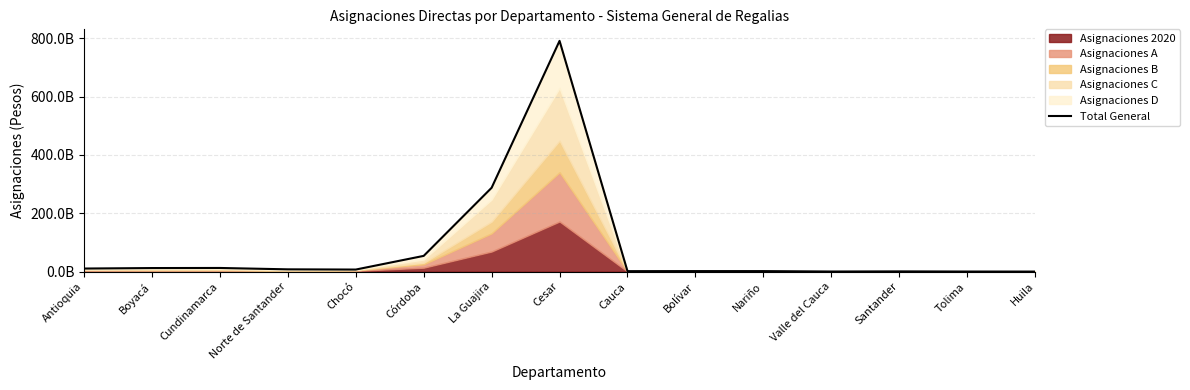

What is the sum of all values?

1189324339813.7